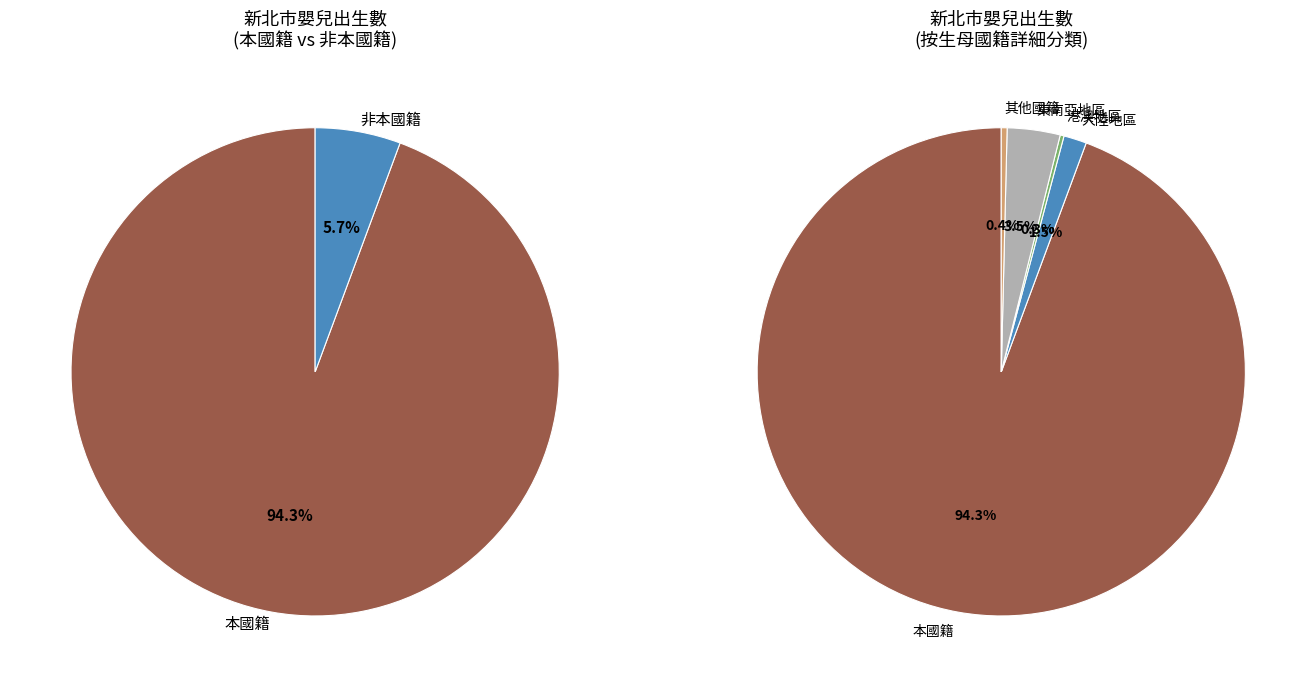

To the nearest percent, what is the average slice percentage?

20%